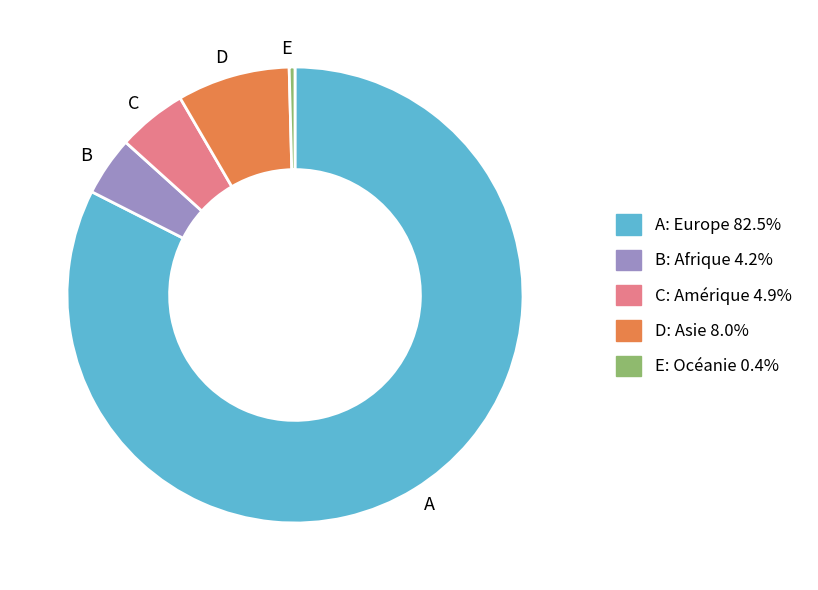

Is there a majority slice in this chart?

Yes